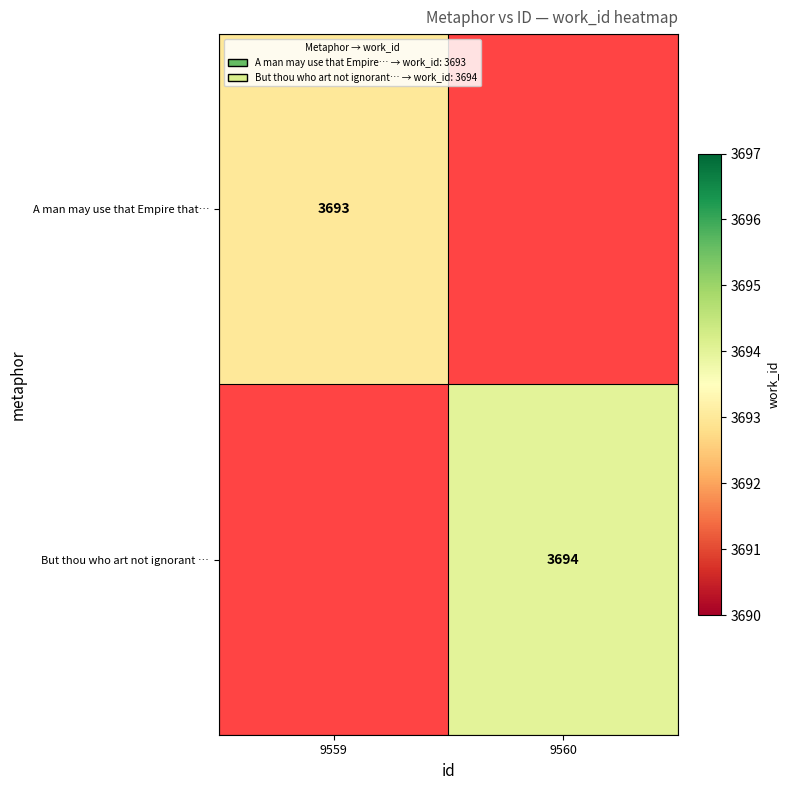

At how many categories does at least one series exceed 3693?

1